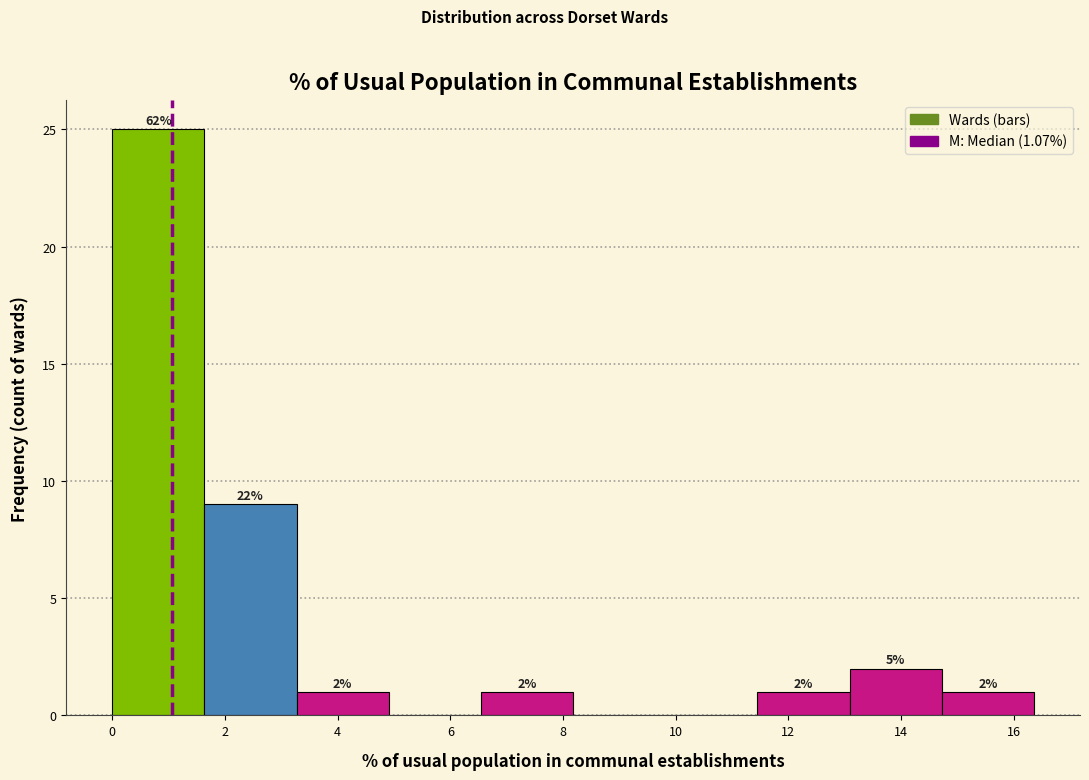

Which range on the x-axis has the tallest bar?

0.0 to 1.6